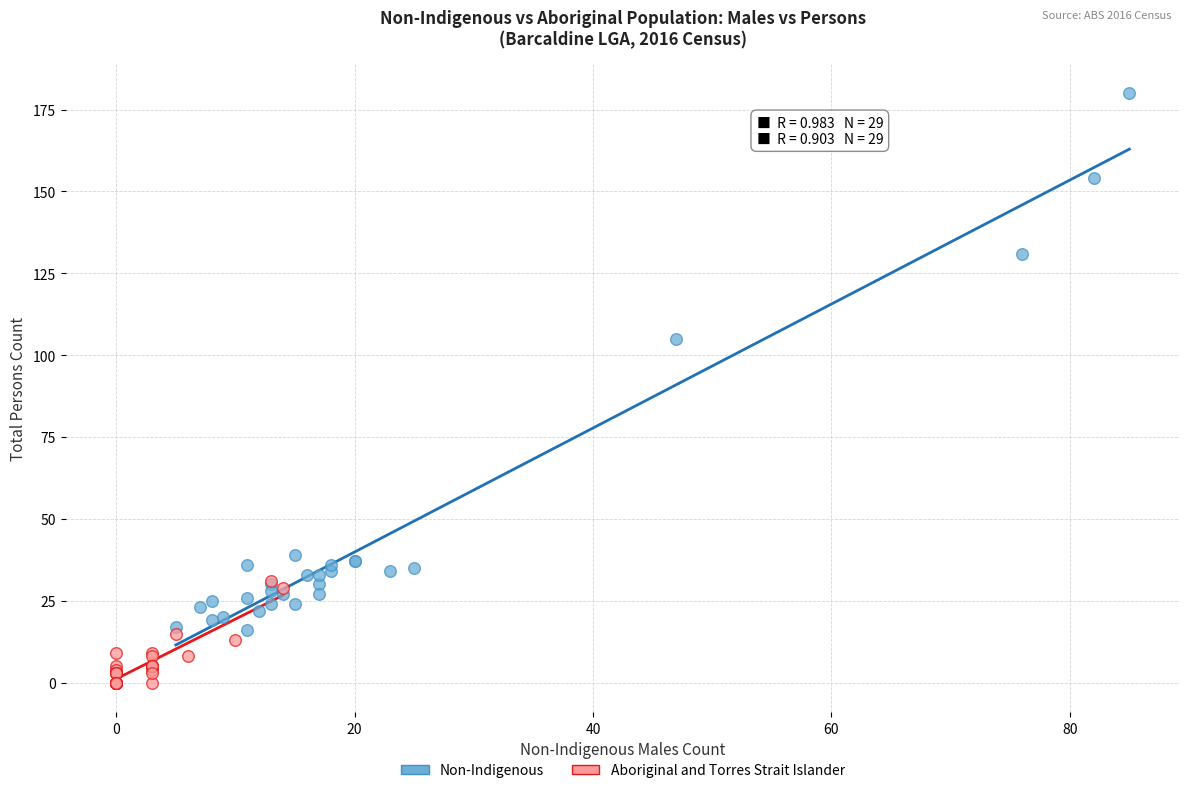

Which series has the largest Y range (max minus min)?

Non-Indigenous